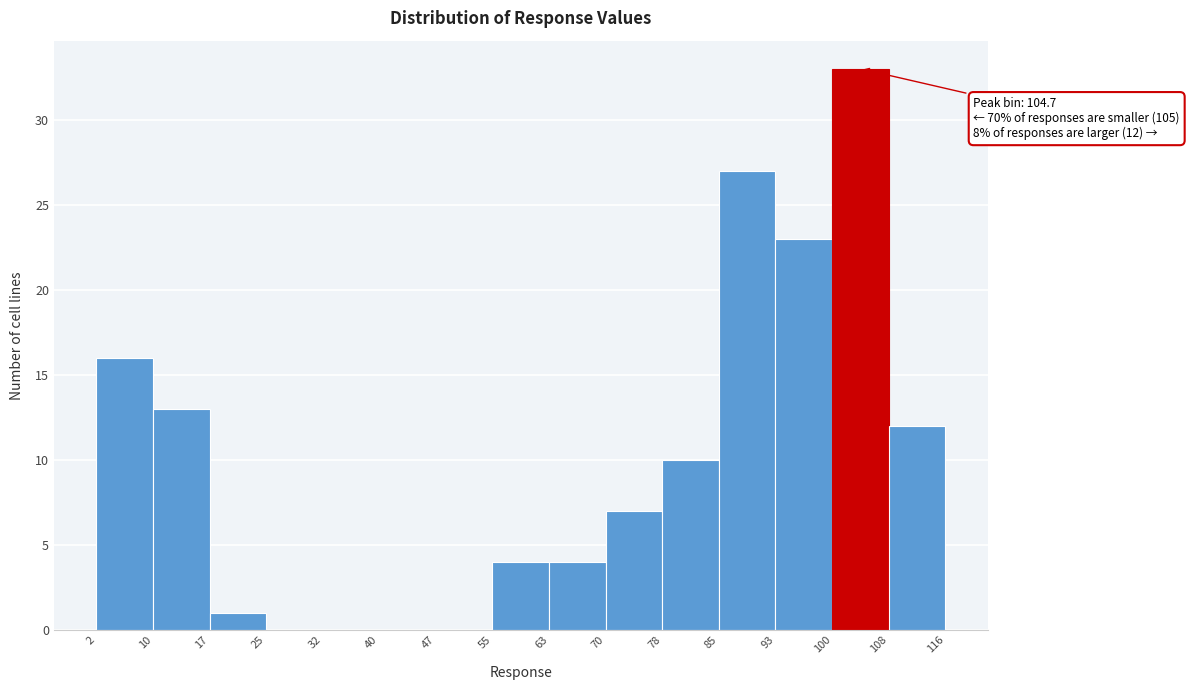

Over which range of the x-axis is the bar tallest?

100 to 108